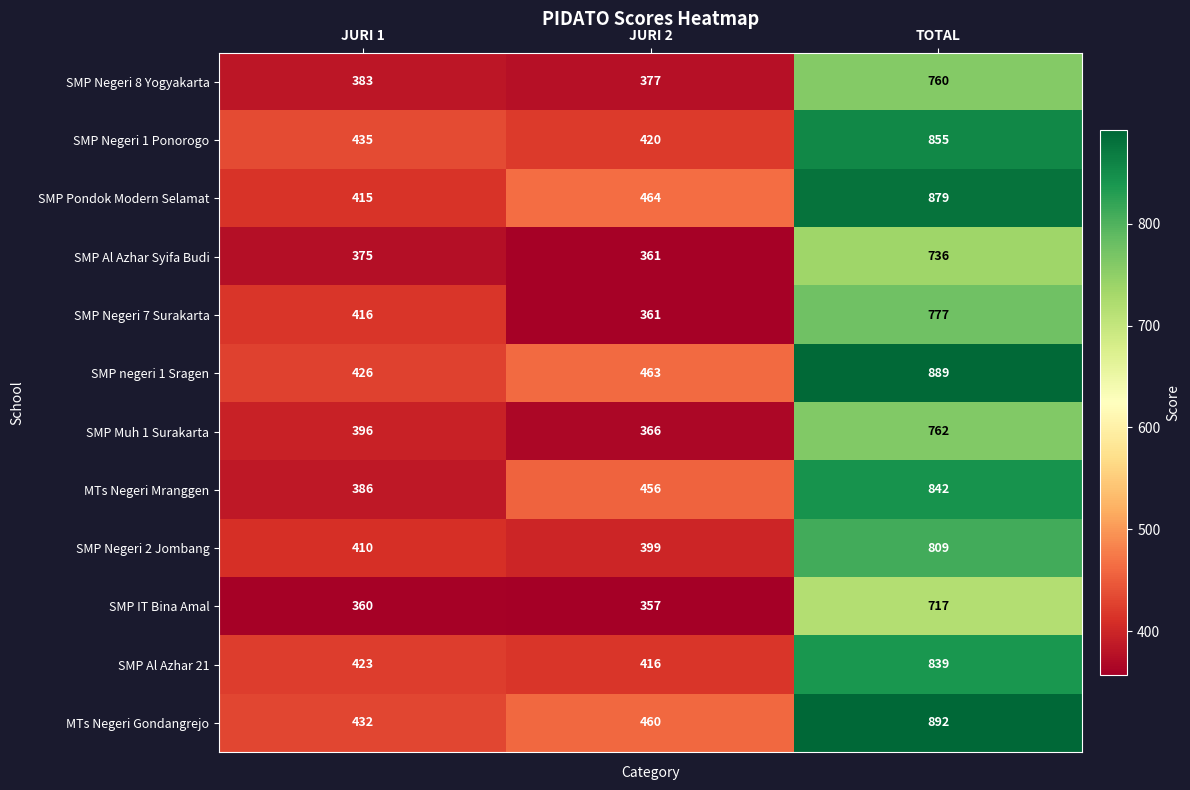

What is the difference between the SMP Negeri 7 Surakarta values at JURI 2 and JURI 1?

55